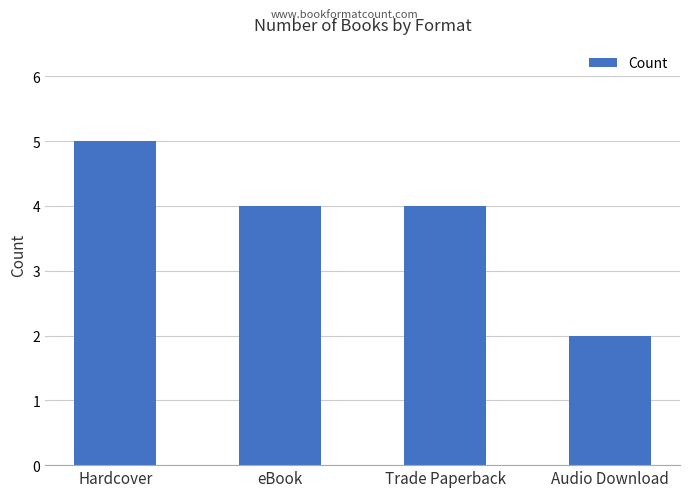

At which category does the chart reach its minimum across all series?

Audio Download